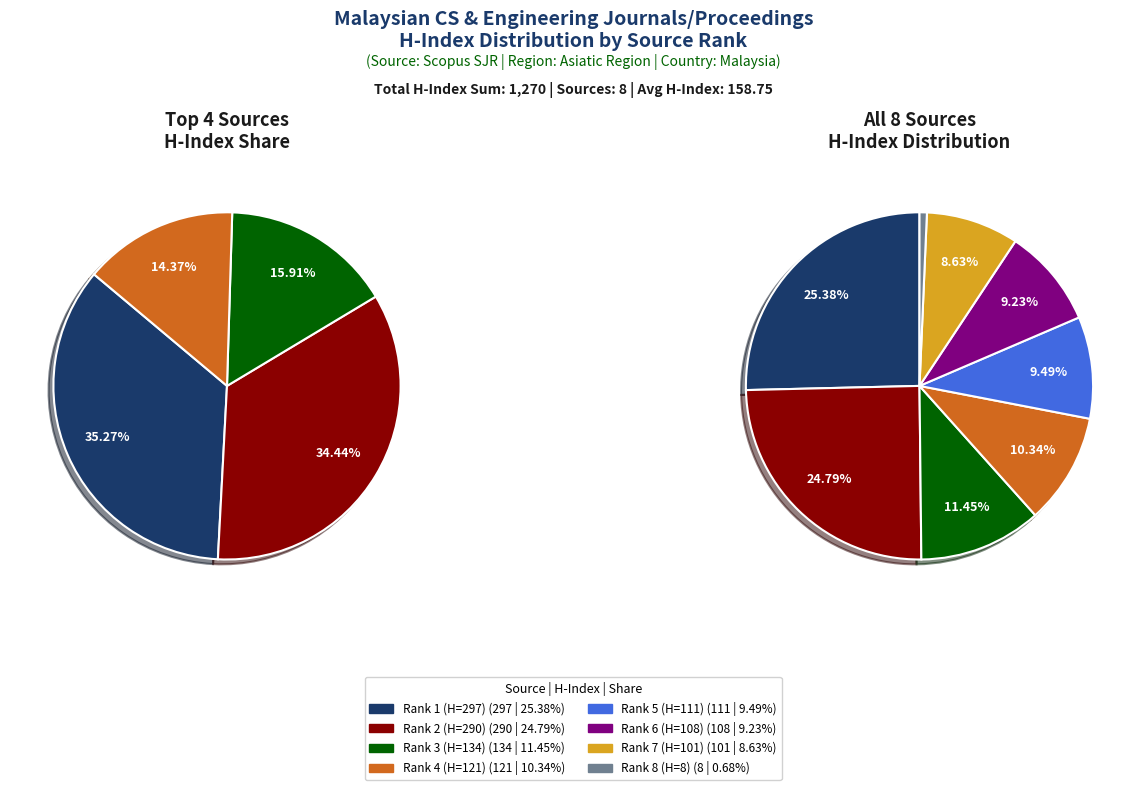

What is the change in value from Rank 1 (H=297) to Rank 6 (H=108)?

-189